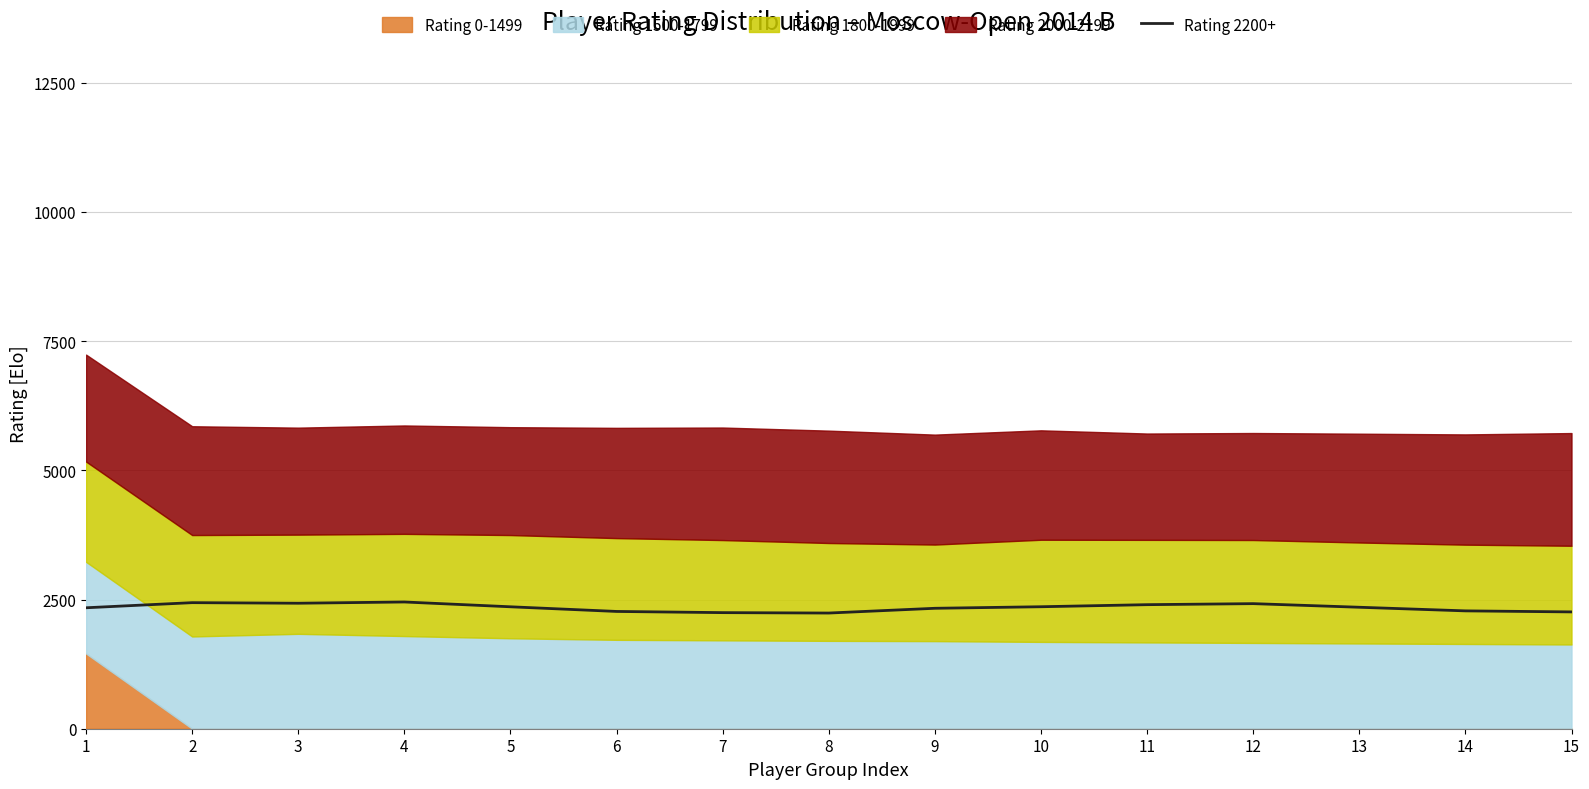

How many points are lower than both their immediate neighbors (excluding endpoints)?

2